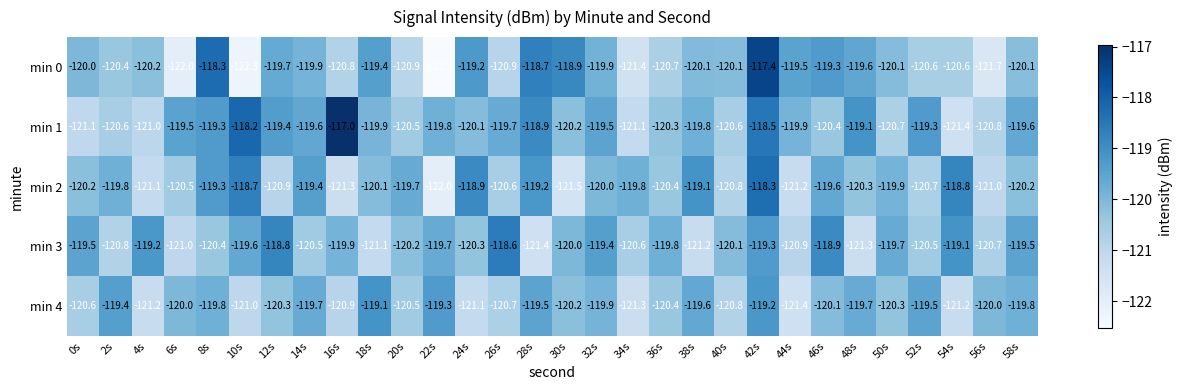

What is the difference between the second highest and minimum values in the min 2 series?

3.3